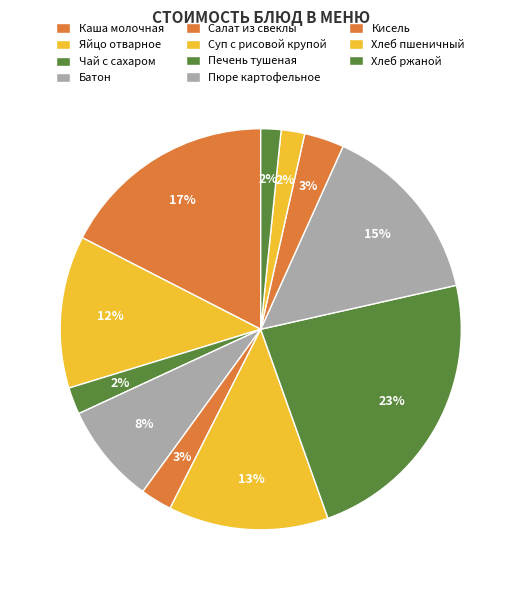

True or false: Каша молочная accounts for 4% of the total.

False